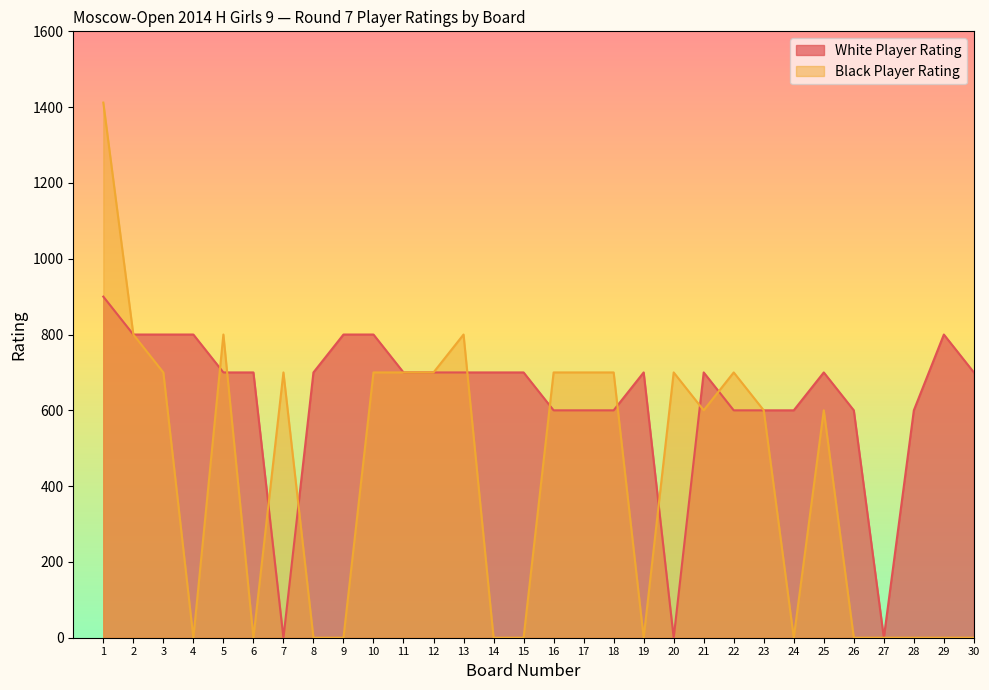

Which series has the widest spread of values?

Black Player Rating